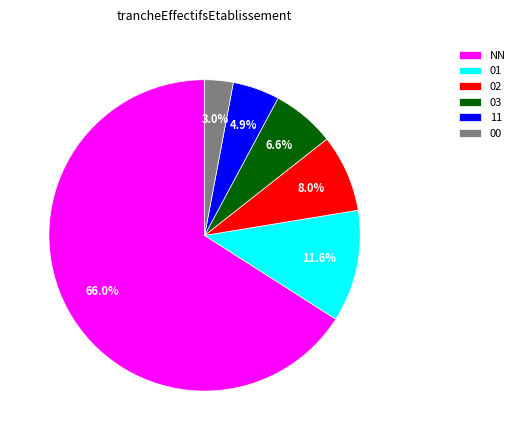

Which has a higher value, 01 or 11?

01